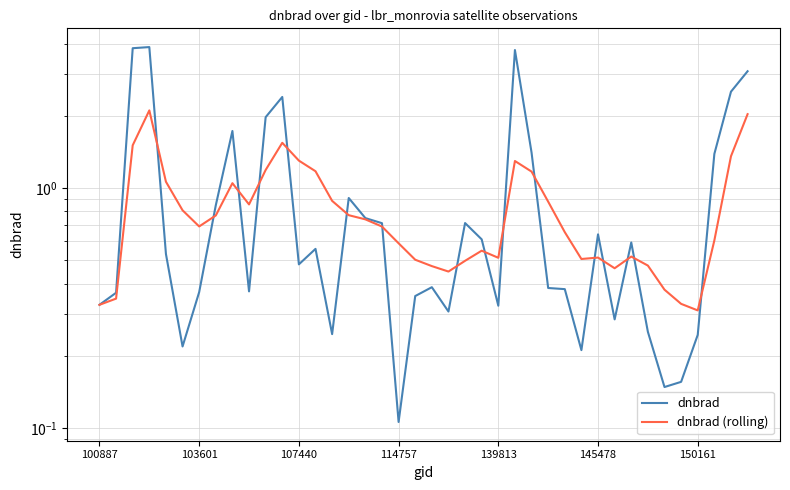

Which has a higher value, 18 or 11?

11